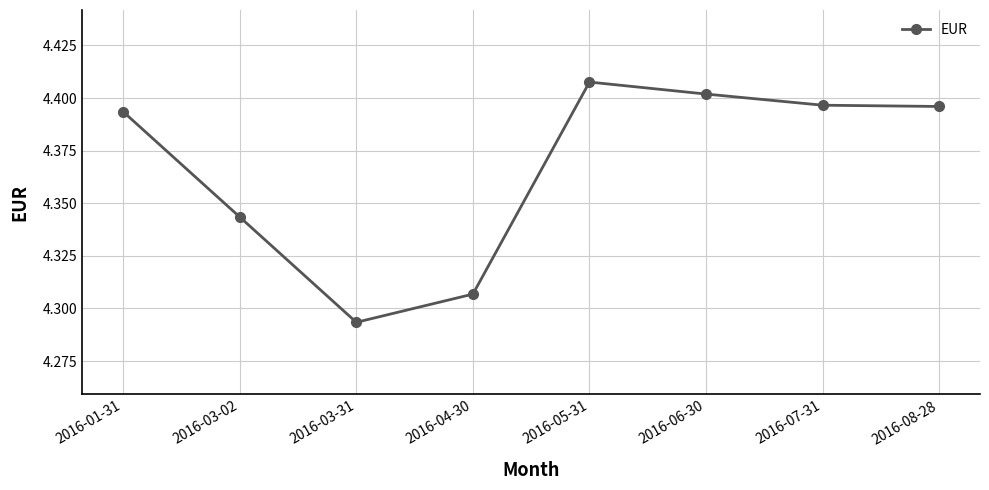

Count the values in the range 4 to 5.

8